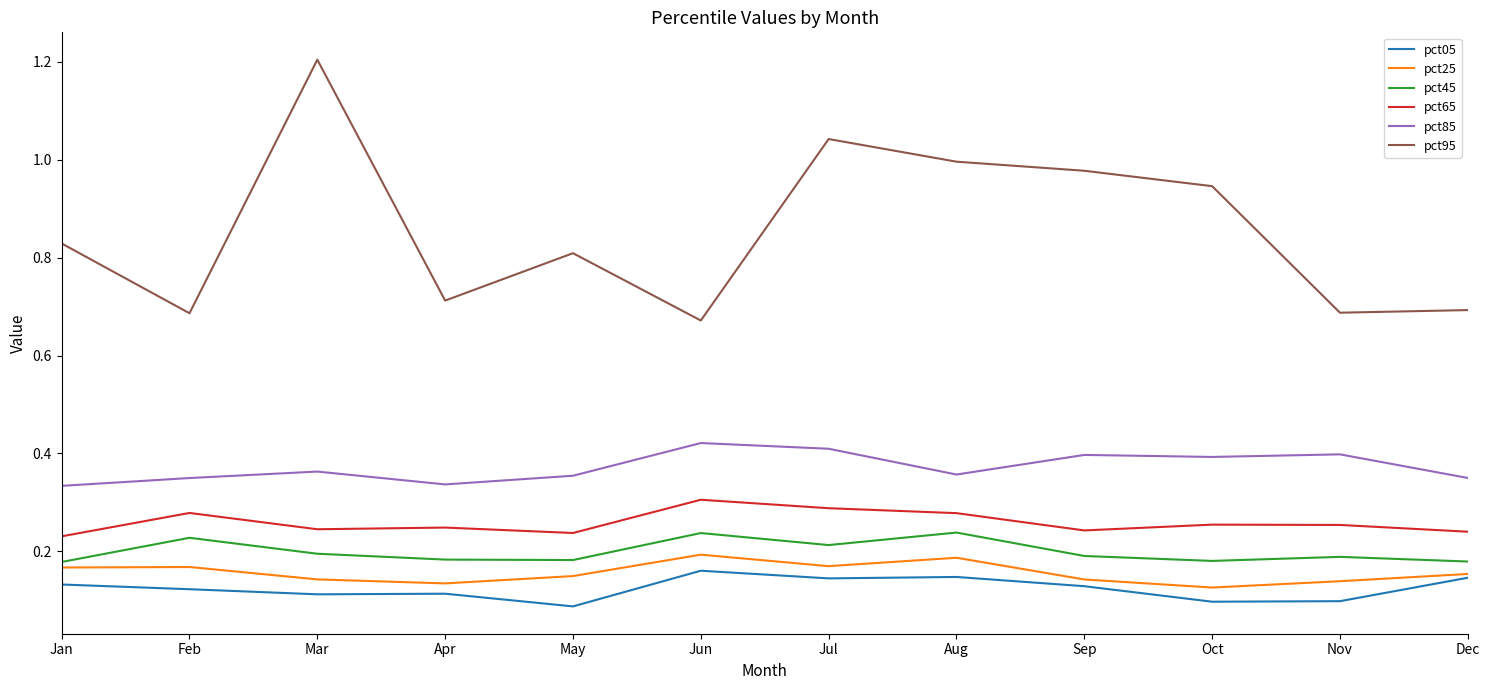

How many series are shown in this chart?

6